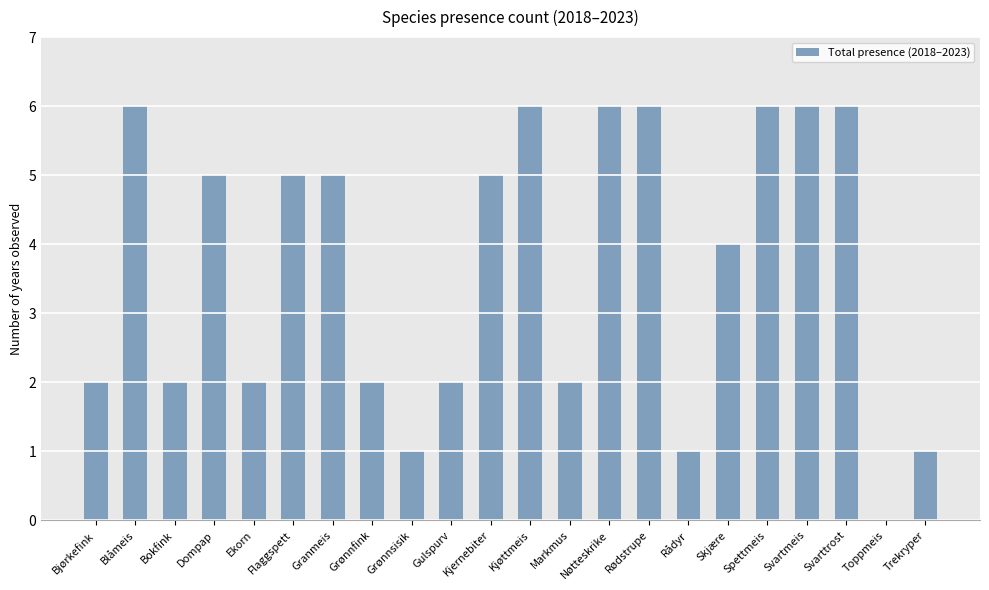

What is the greatest value displayed?

6